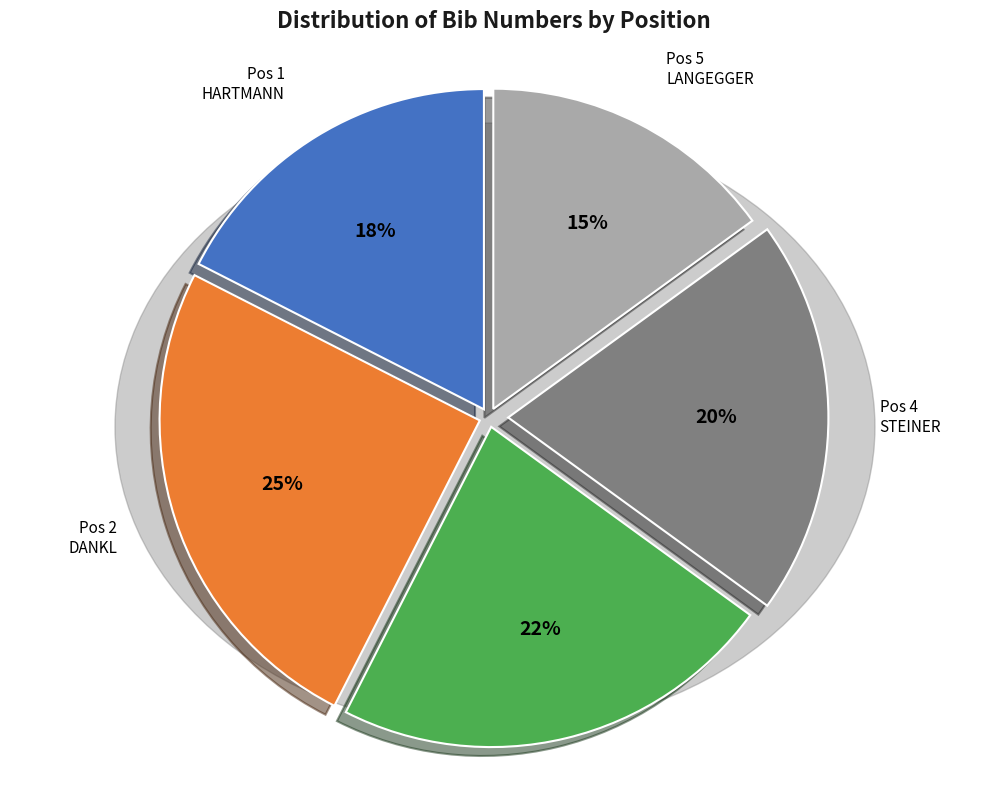

Is there any slice that represents more than half of the pie?

No